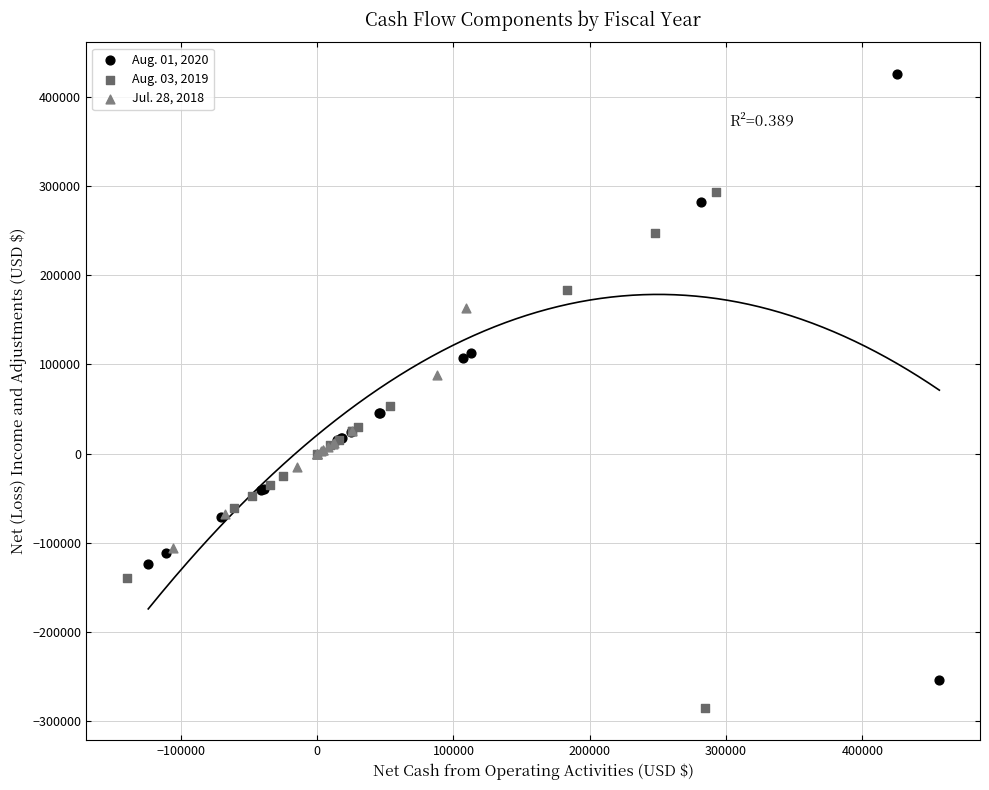

What are all the series names shown in the legend?

Aug. 01, 2020, Aug. 03, 2019, Jul. 28, 2018